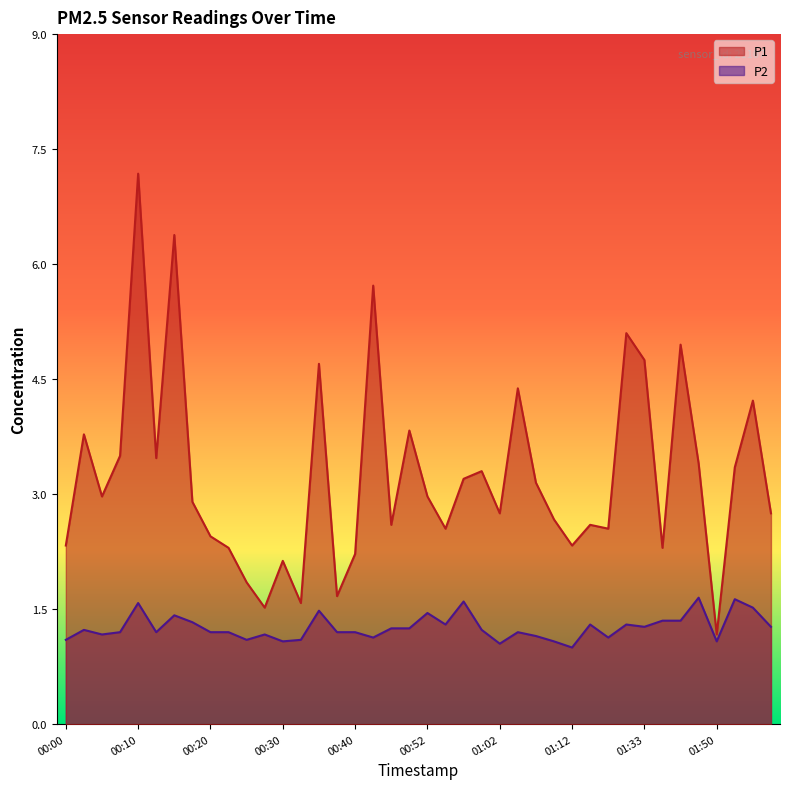

At which category does P2 reach its first local valley?

00:05